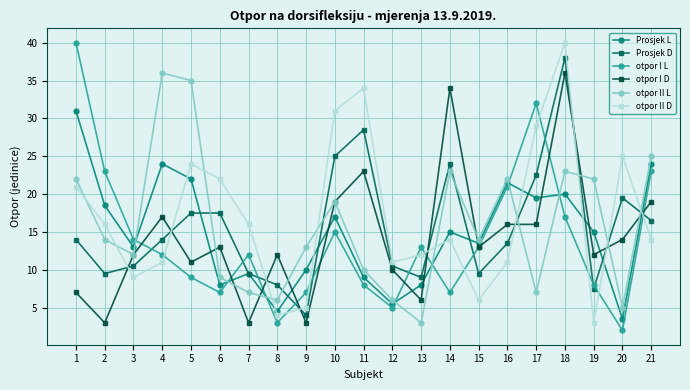

What is the sum of the otpor II D values at 9 and 19?

8.0